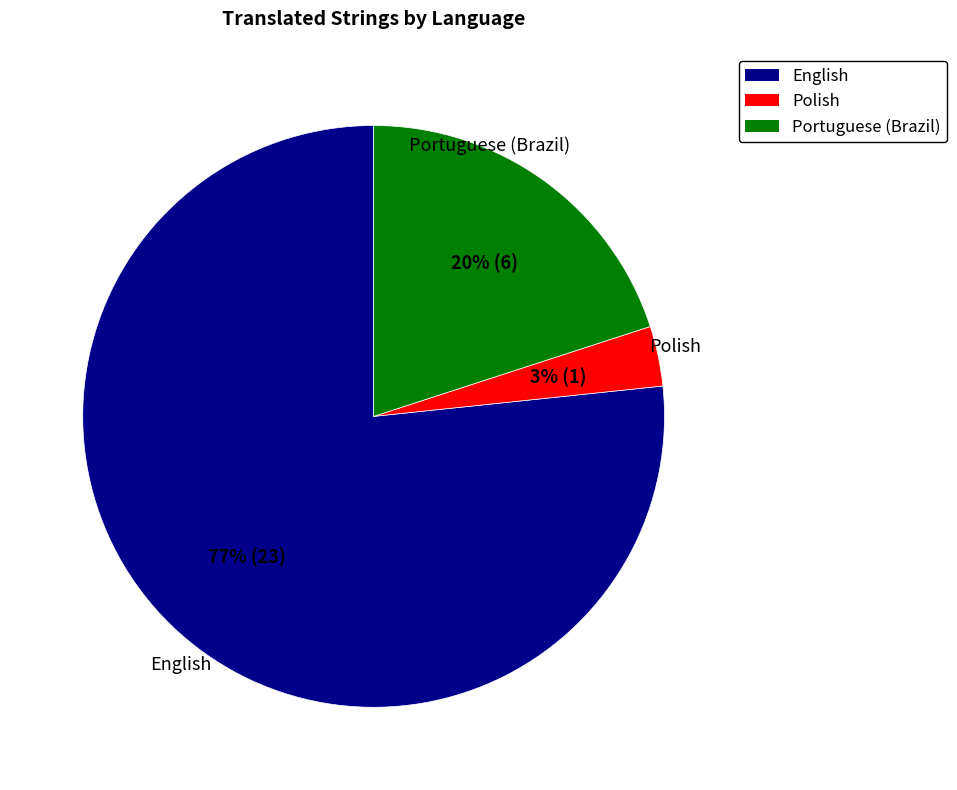

To the nearest percent, what portion does English represent?

77%